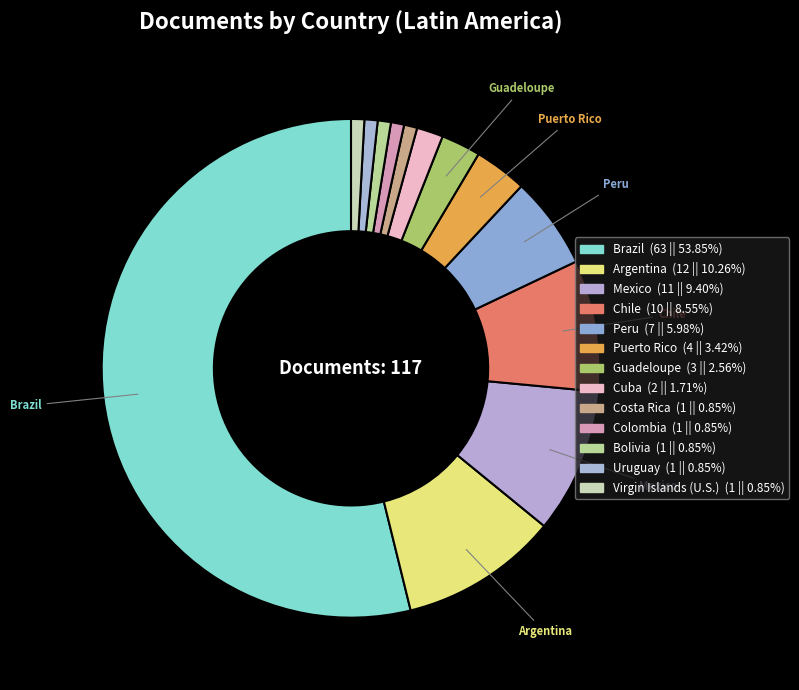

To the nearest percent, what is the average slice percentage?

8%